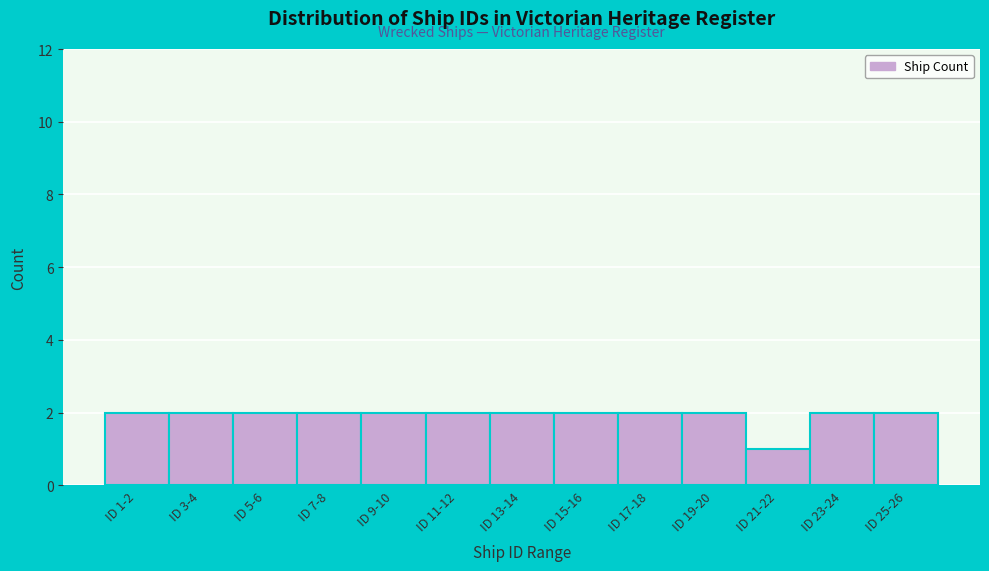

Reading left to right, what are all the values shown in this chart?

ID 1-2=2	ID 3-4=2	ID 5-6=2	ID 7-8=2	ID 9-10=2	ID 11-12=2	ID 13-14=2	ID 15-16=2	ID 17-18=2	ID 19-20=2	ID 21-22=1	ID 23-24=2	ID 25-26=2